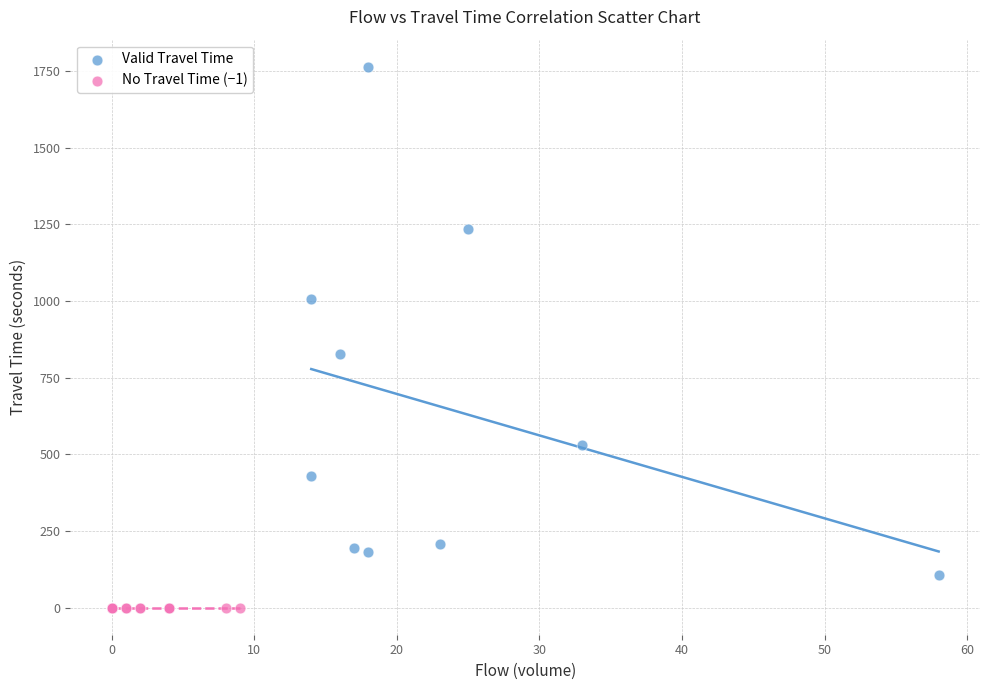

What are all the series names shown in the legend?

Valid Travel Time, No Travel Time (−1)